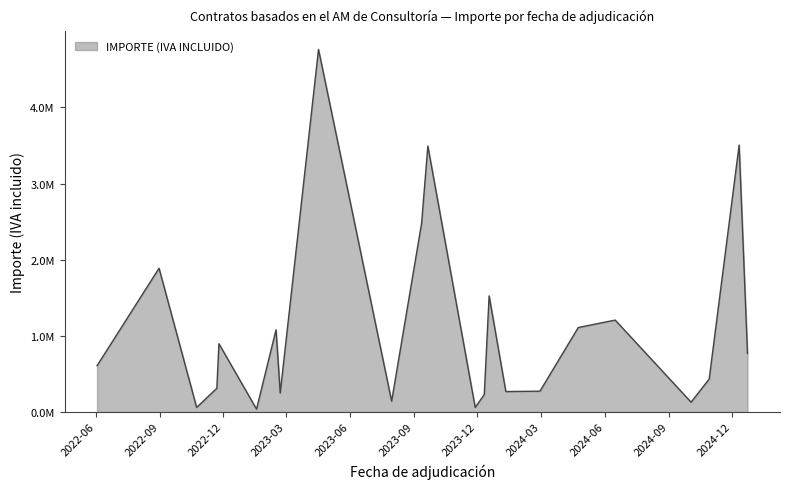

Does the chart display data point markers on the line(s)?

No